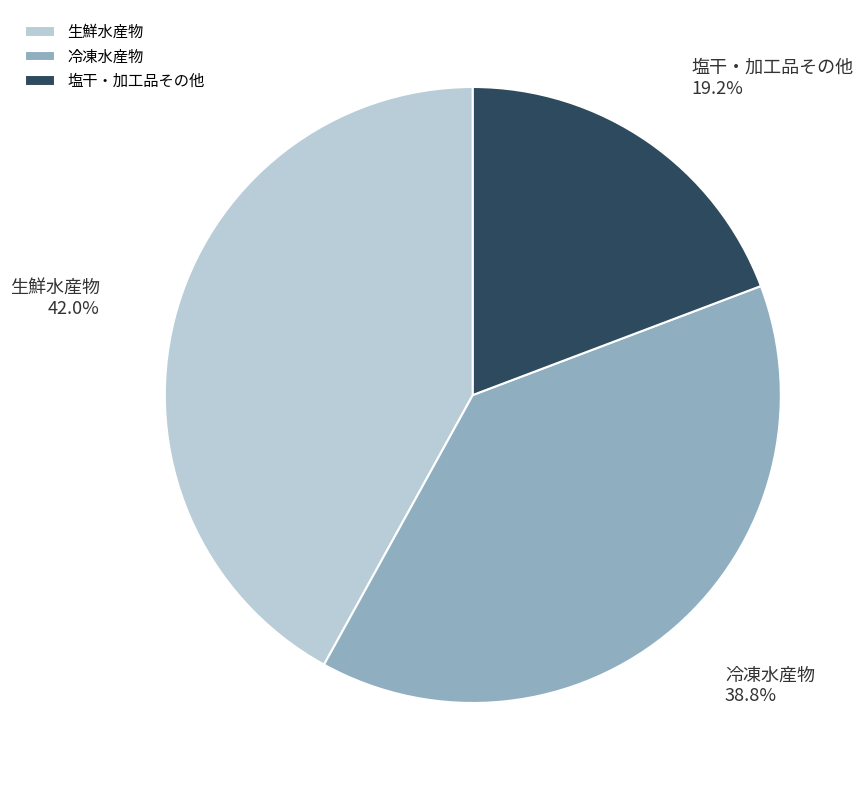

Is there any slice that represents more than half of the pie?

No